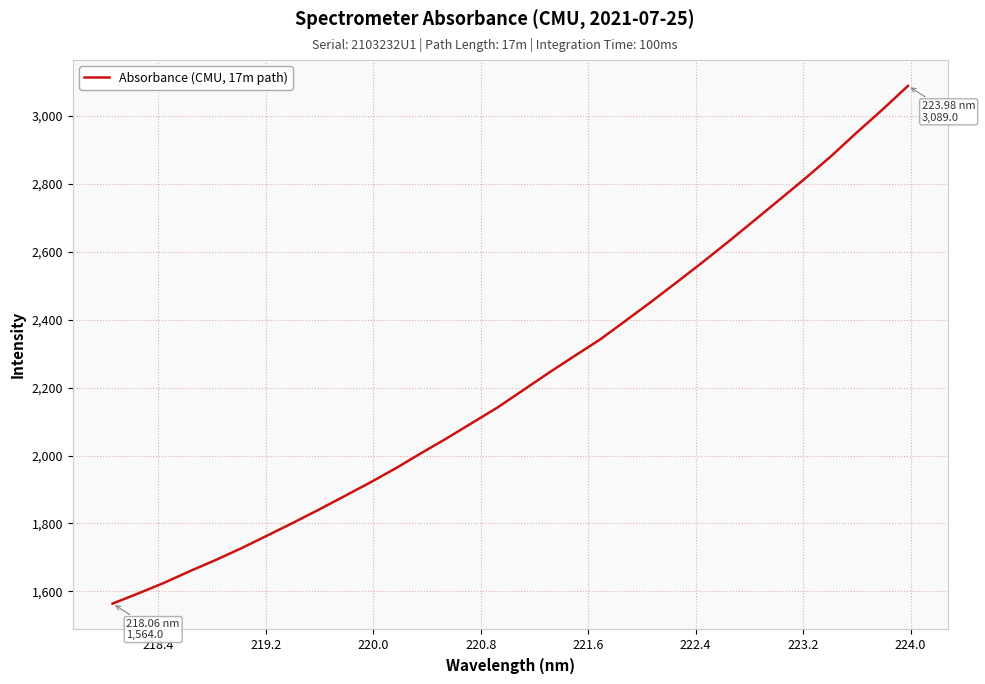

Does the chart display data point markers on the line(s)?

No